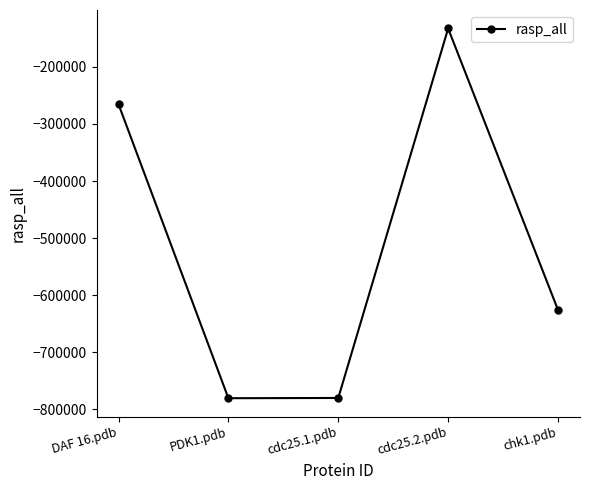

What is the difference between the maximum and minimum values?

647703